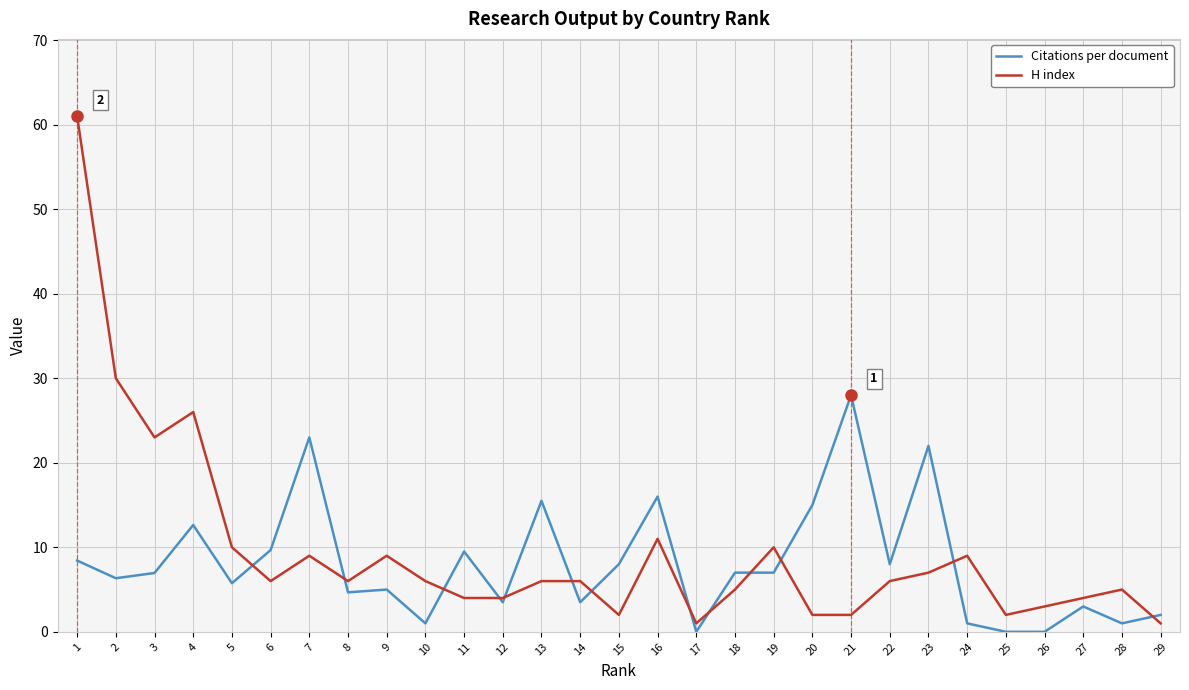

What is the spread (max minus min) of values at 21?

26.0